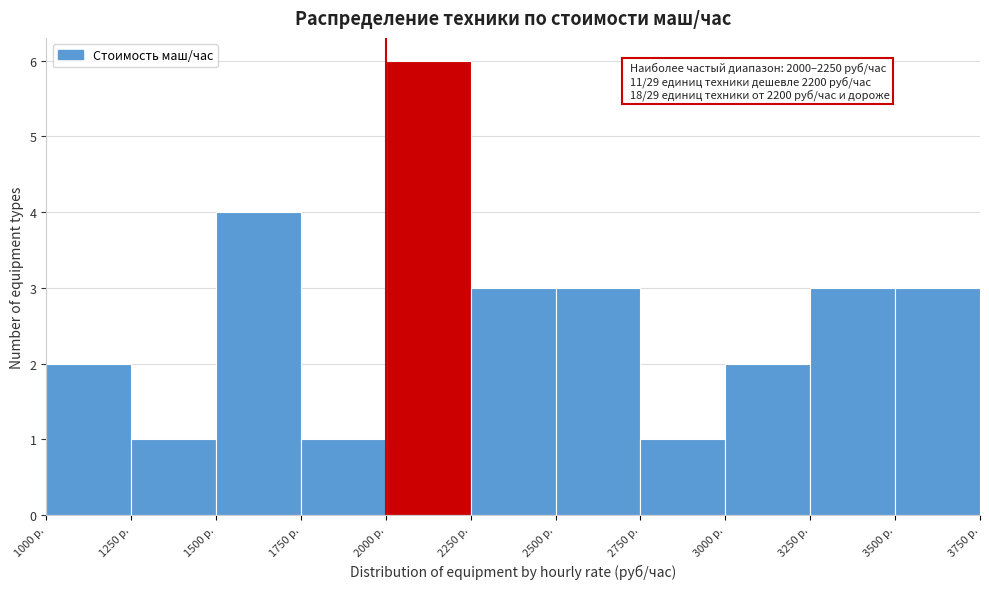

Which range on the x-axis has the tallest bar?

2000 to 2250